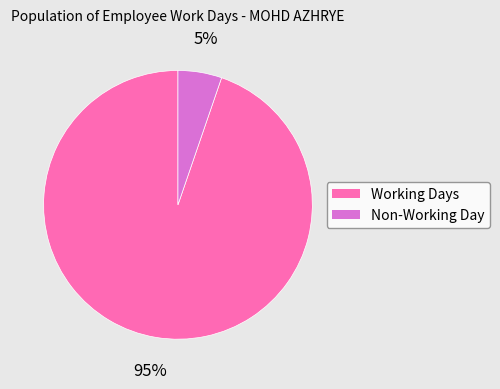

To the nearest percent, what is the average slice percentage?

50%